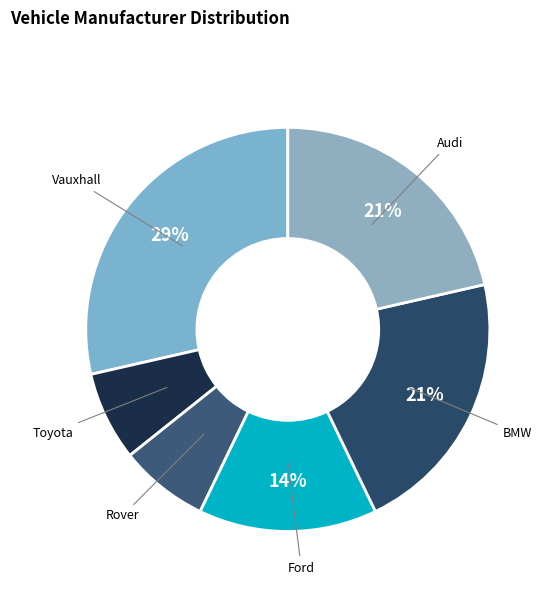

Does Vauxhall represent more than half of the total?

No